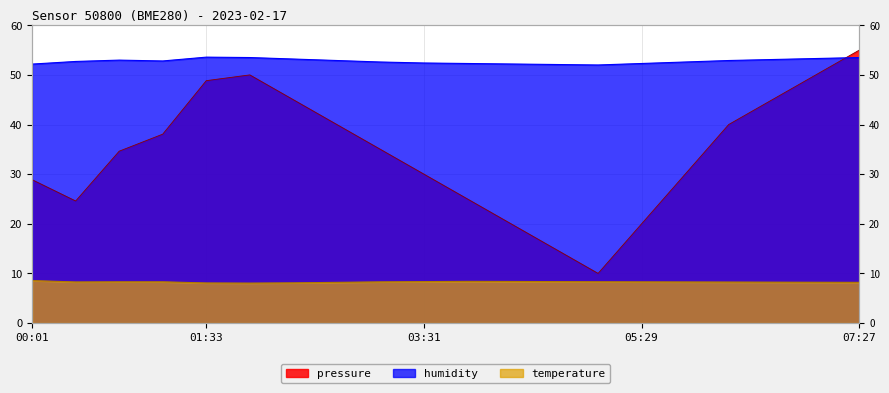

Which category has the lowest value in the temperature series?

01:57